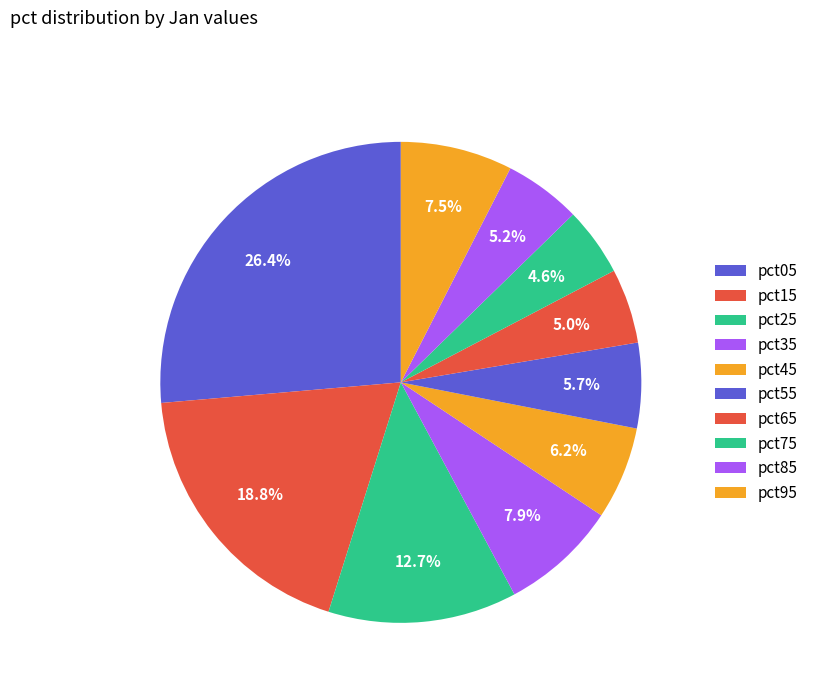

To the nearest percent, what is the difference between the pct85 and pct45 slice percentages?

1%